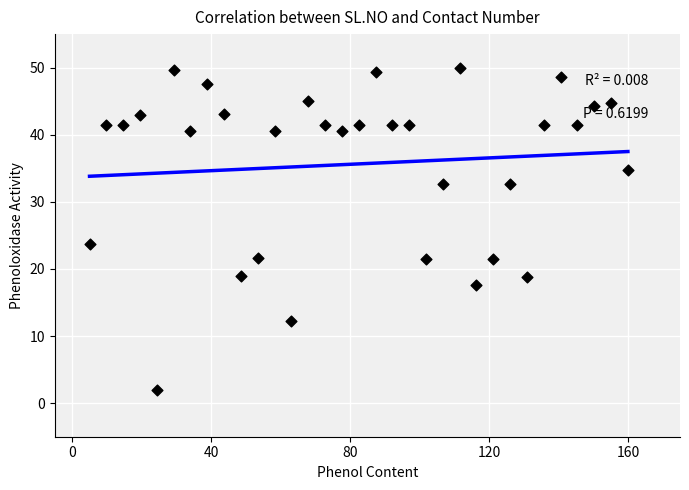

What Y value in the scatter plot is closest to 26?

23.7